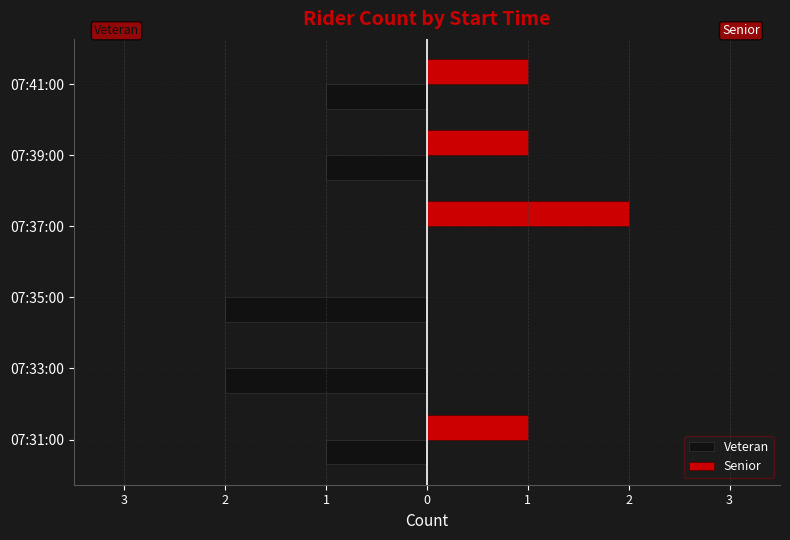

What are all the series names shown in the legend?

Veteran, Senior